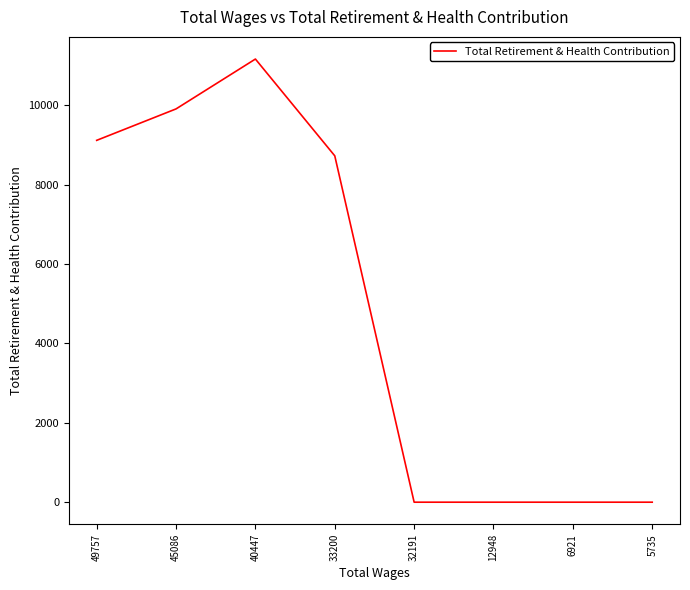

Reading left to right, list all the values displayed in this chart.

49757=9115	45086=9907	40447=11163	33200=8725	32191=0	12948=0	6921=0	5735=0